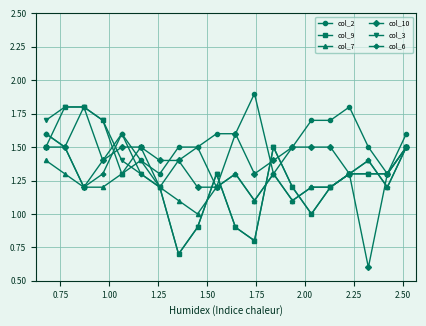

Which series has the largest total across all categories?

col_2